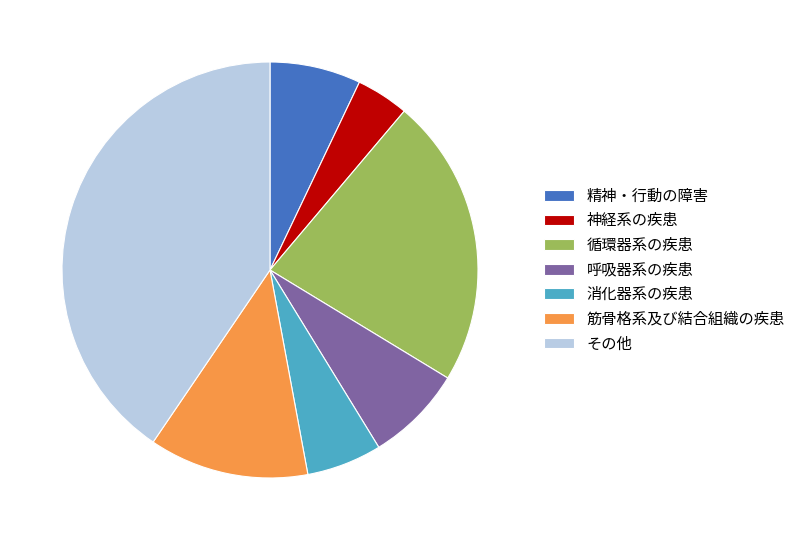

Combined, do 呼吸器系の疾患 and 神経系の疾患 account for over 50%?

No